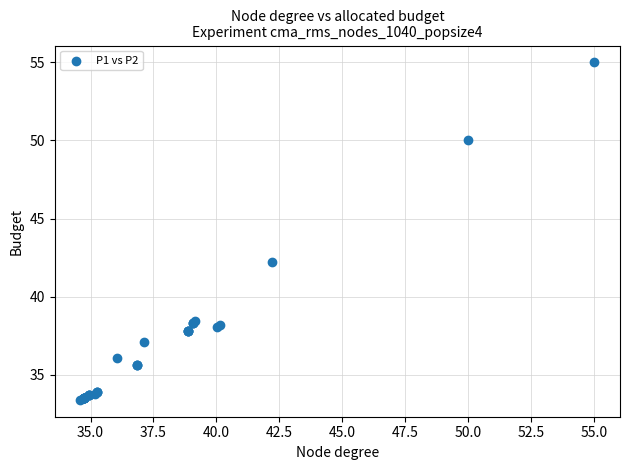

What Y value in the scatter plot is closest to 44?

42.2